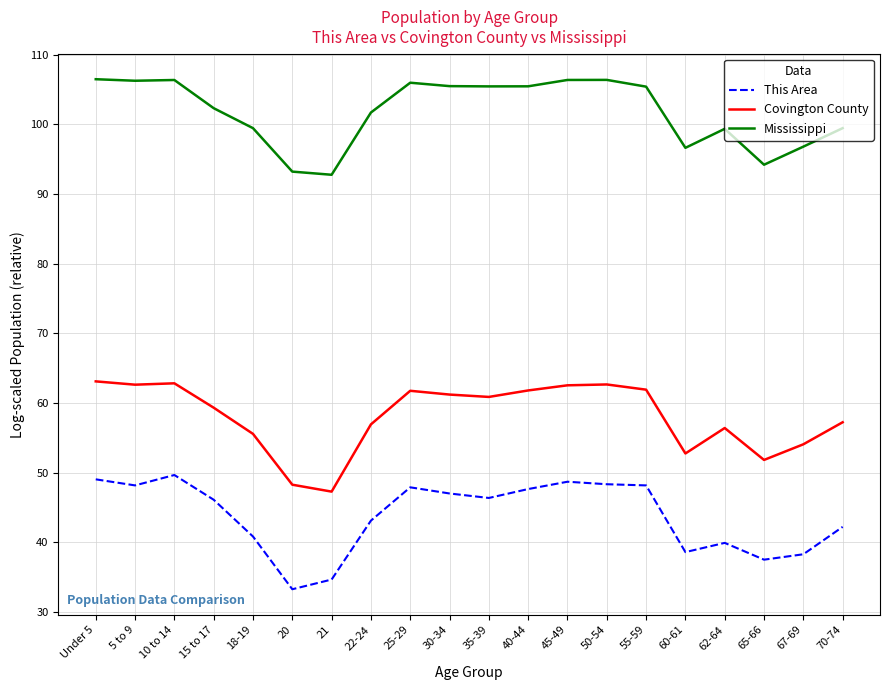

Rank the series by their maximum value, from lowest to highest.

This Area, Covington County, Mississippi